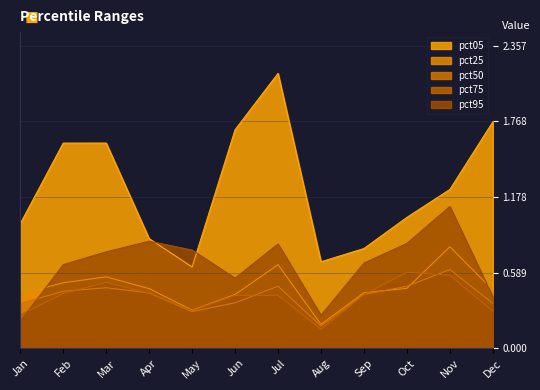

At which label is pct50 closest to 0?

Aug